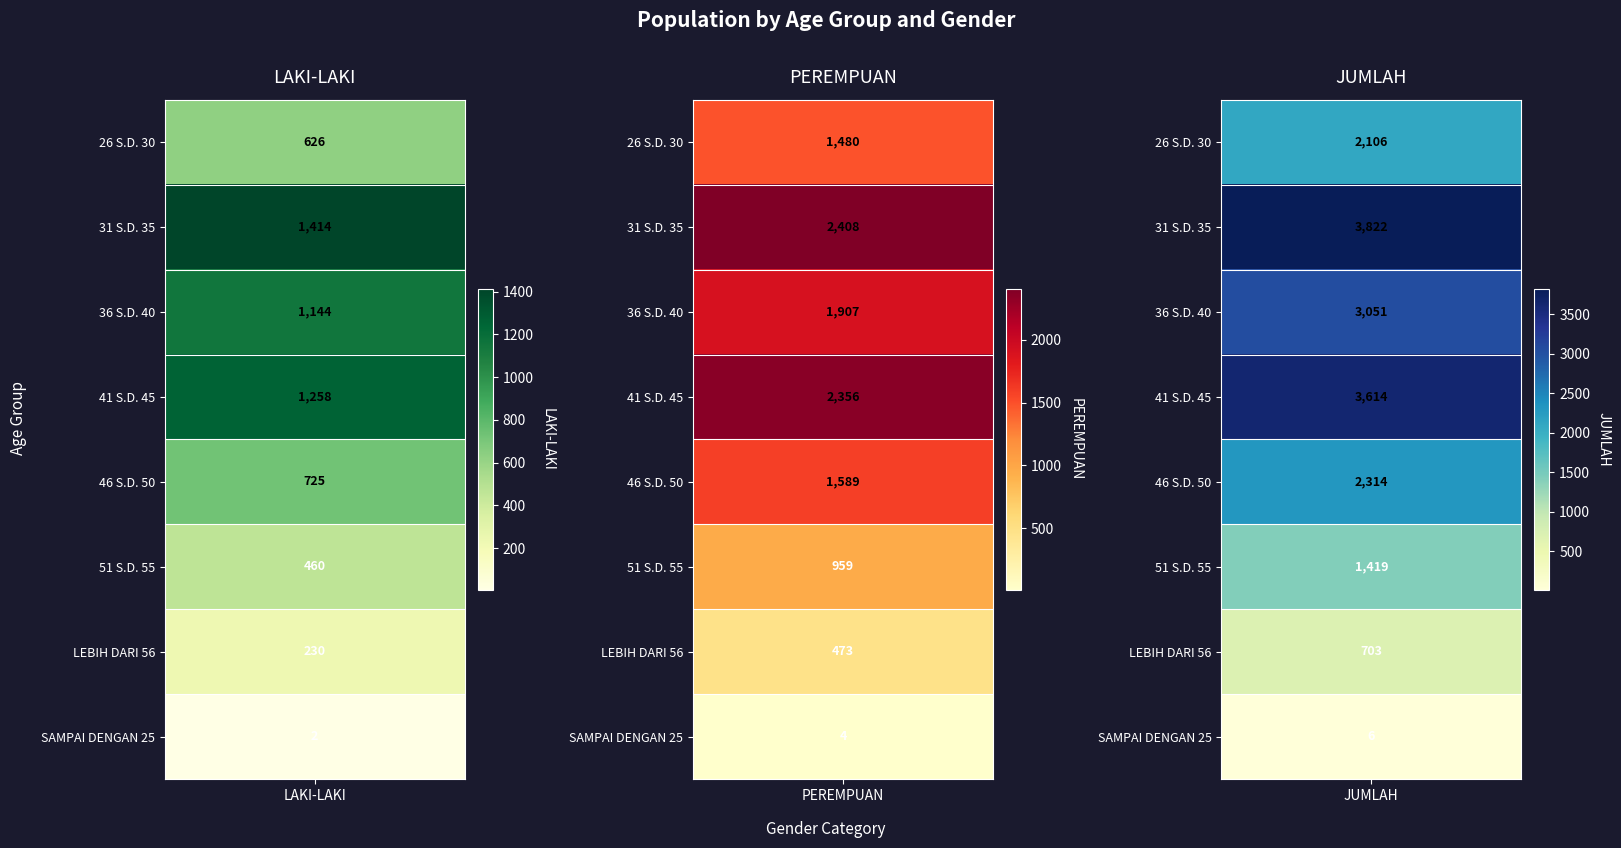

Reading left to right, transcribe all the data shown in this chart.

LAKI-LAKI: 26 S.D. 30=626	31 S.D. 35=1414	36 S.D. 40=1144	41 S.D. 45=1258	46 S.D. 50=725	51 S.D. 55=460	LEBIH DARI 56=230	SAMPAI DENGAN 25=2
PEREMPUAN: 26 S.D. 30=1480	31 S.D. 35=2408	36 S.D. 40=1907	41 S.D. 45=2356	46 S.D. 50=1589	51 S.D. 55=959	LEBIH DARI 56=473	SAMPAI DENGAN 25=4
JUMLAH: 26 S.D. 30=2106	31 S.D. 35=3822	36 S.D. 40=3051	41 S.D. 45=3614	46 S.D. 50=2314	51 S.D. 55=1419	LEBIH DARI 56=703	SAMPAI DENGAN 25=6